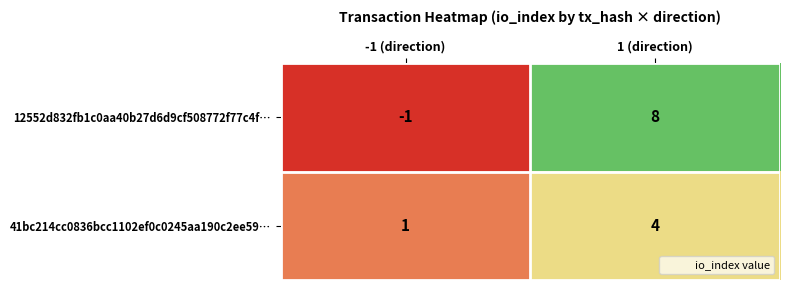

Rank the series by their maximum value, from lowest to highest.

41bc214cc0836bcc1102ef0c0245aa190c2ee59…, 12552d832fb1c0aa40b27d6d9cf508772f77c4f…